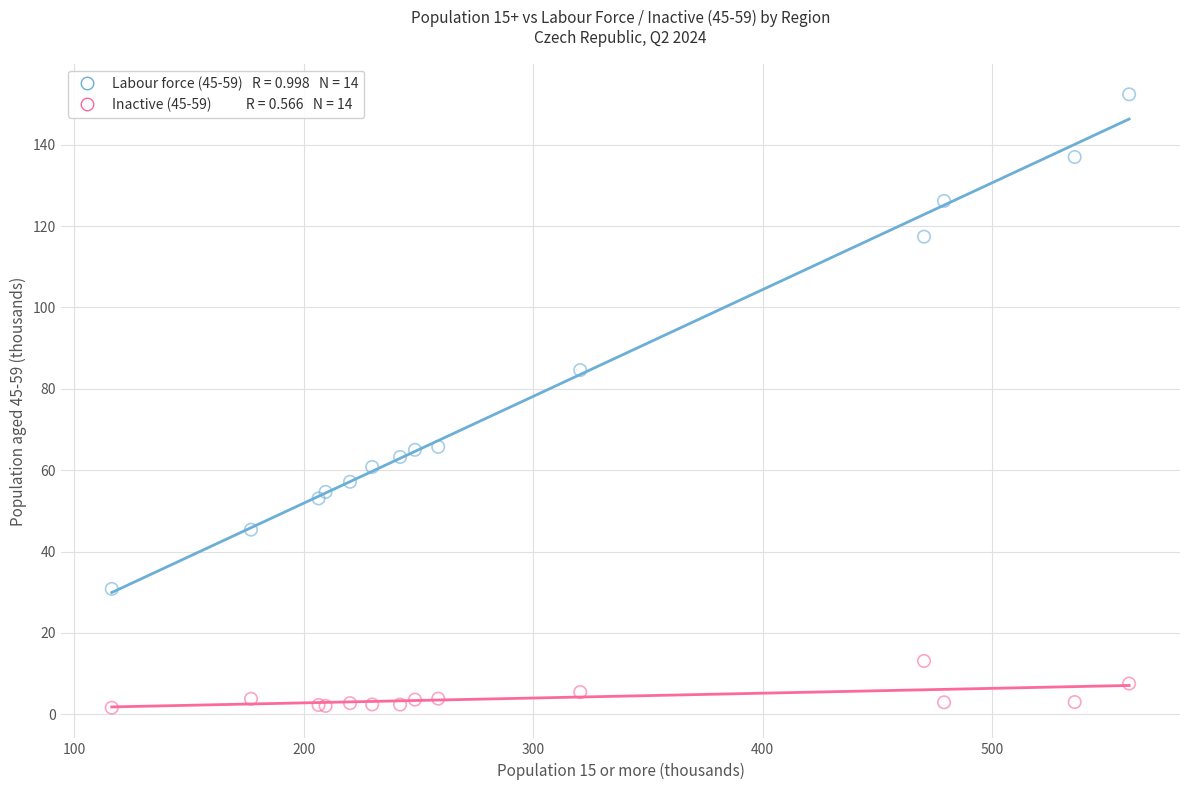

Across all series, what Y value is closest to 77?

84.6